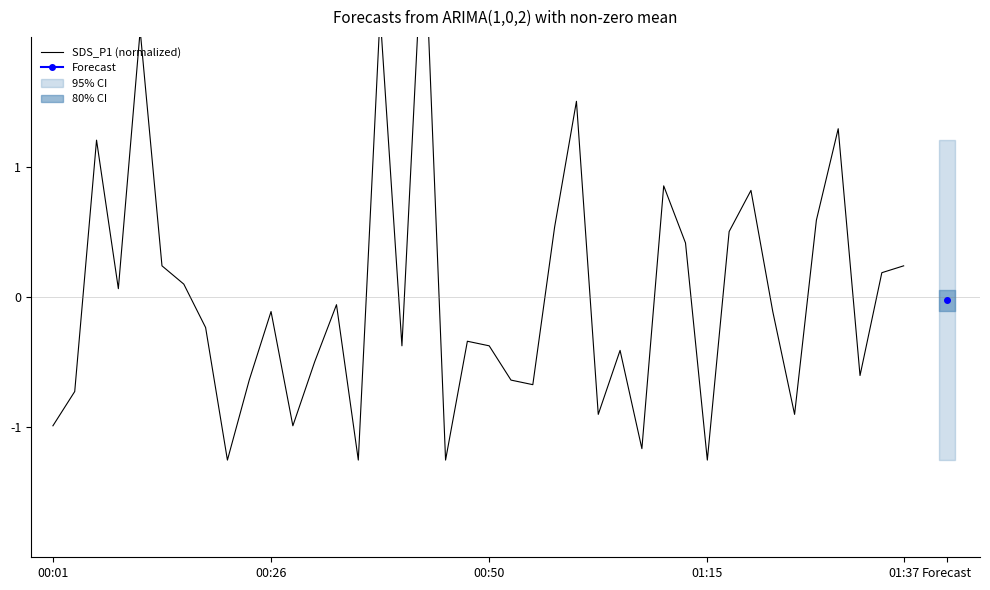

How many lines are shown in the chart?

1